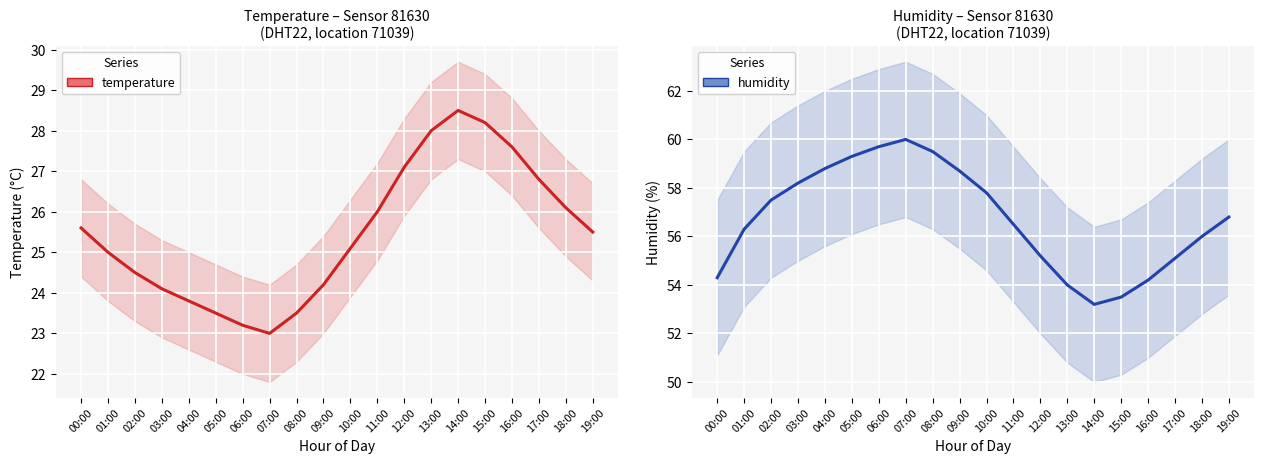

Read the temperature value at 09:00.

24.2